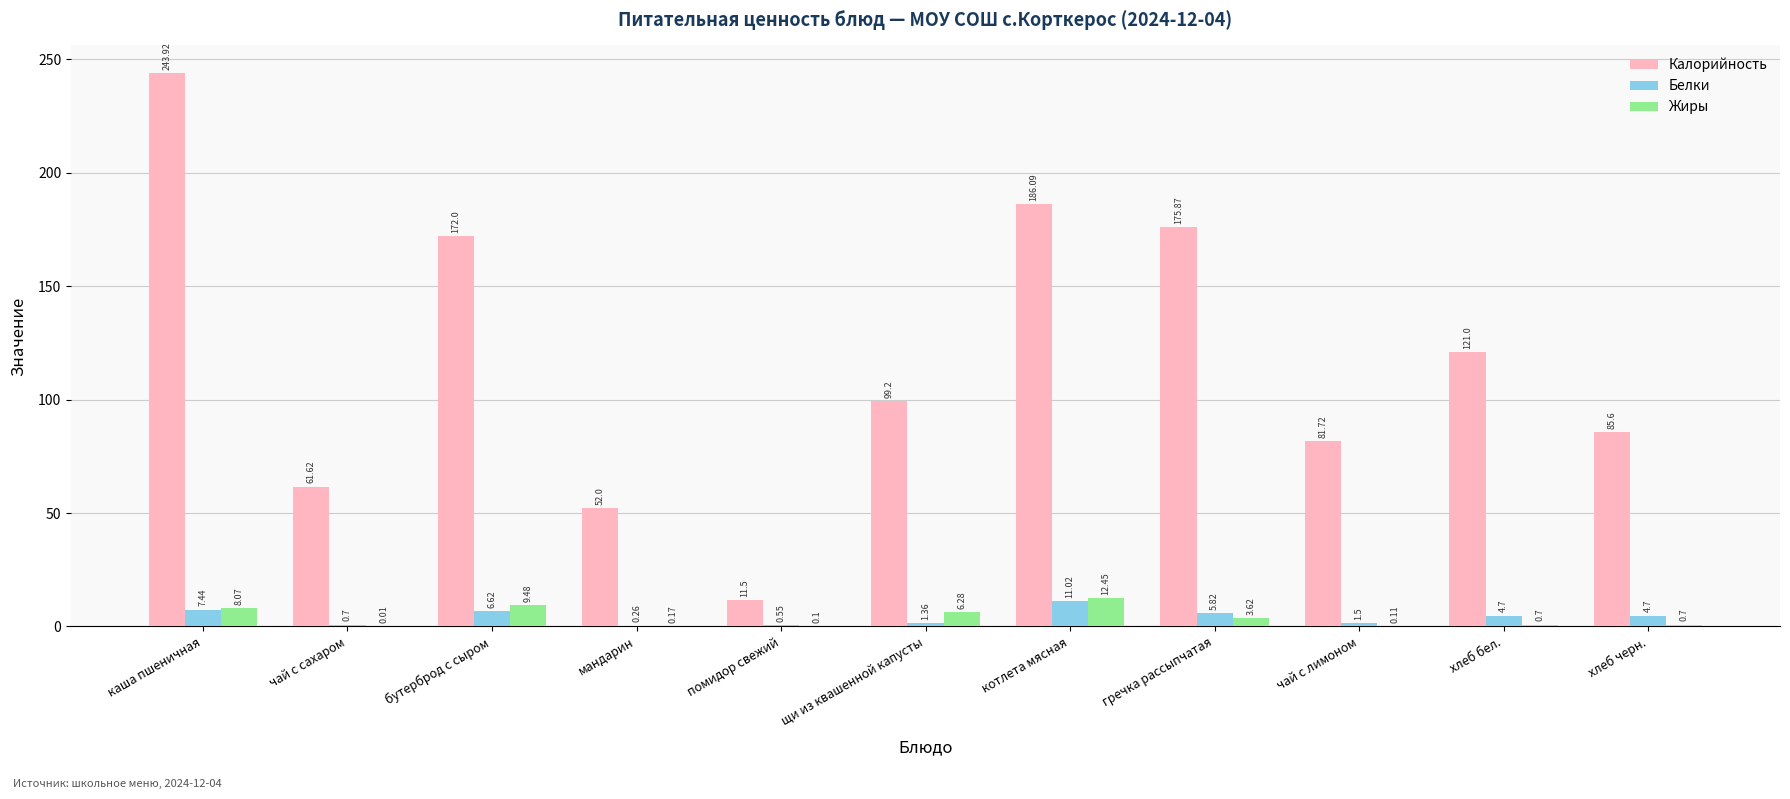

Which label corresponds to the largest value in the chart?

каша пшеничная